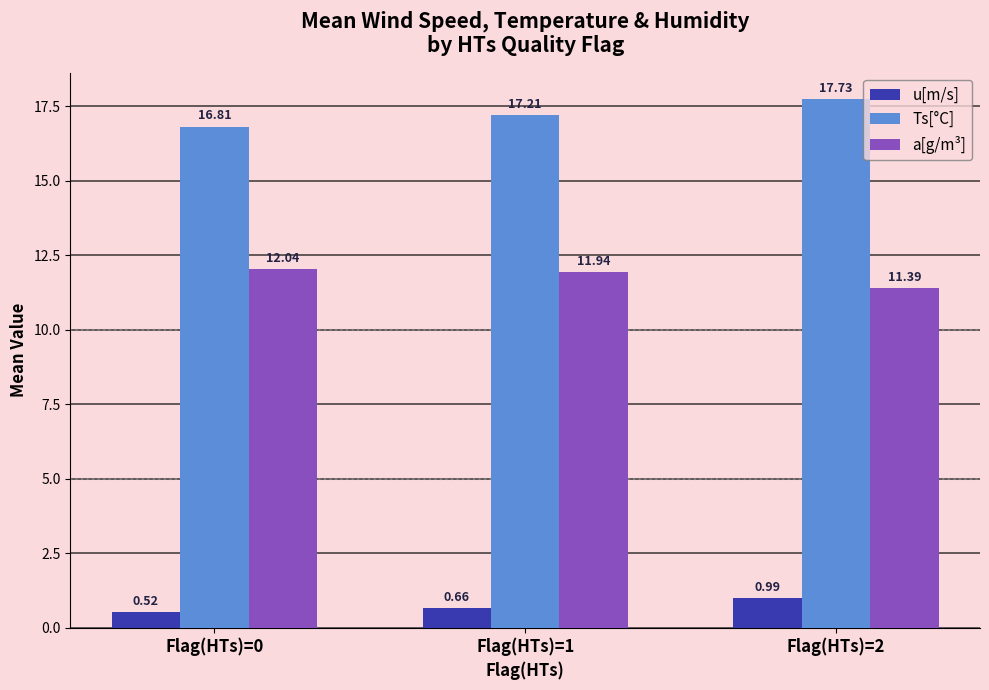

The value of Ts[°C] at Flag(HTs)=1 is 27.7. True or false?

False